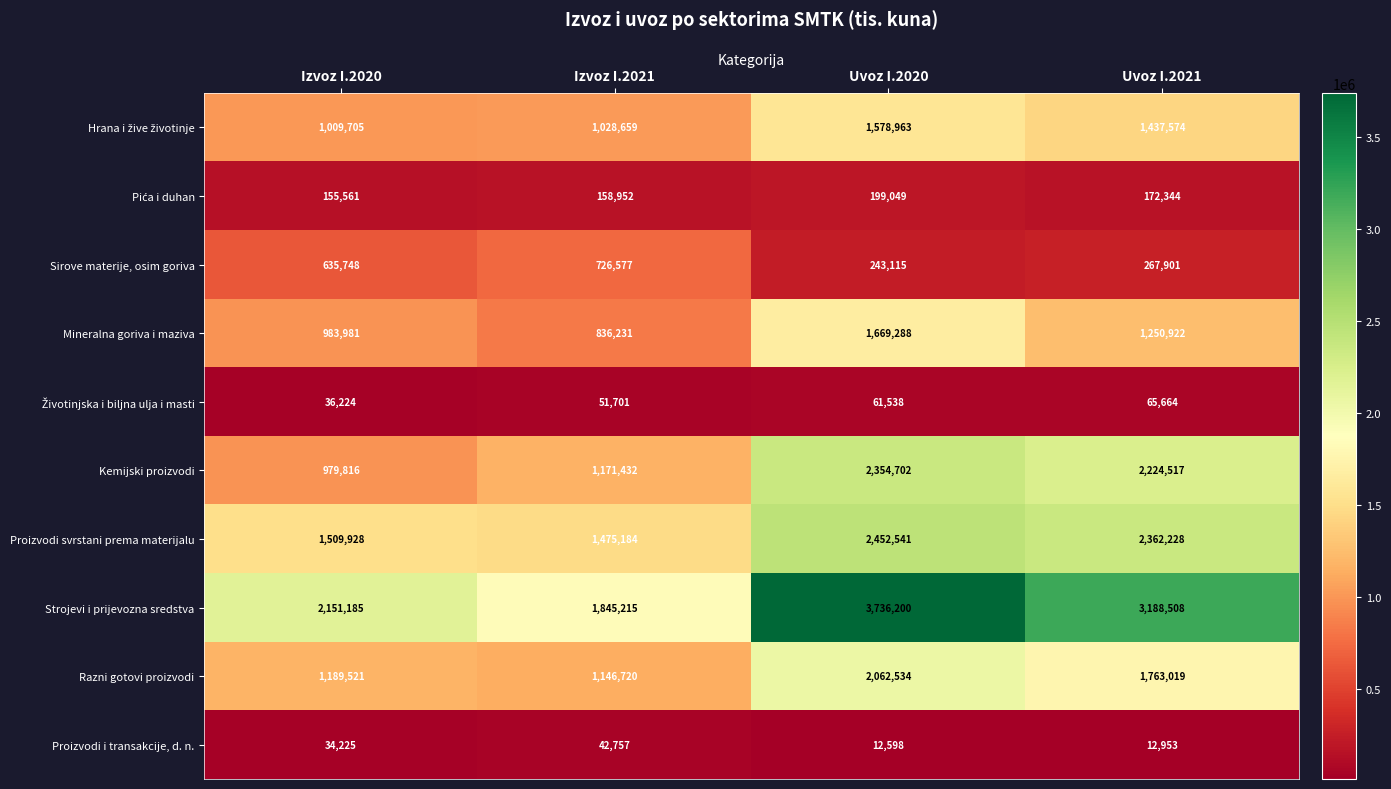

What is the spread (max minus min) of values at Uvoz I.2020?

3723602